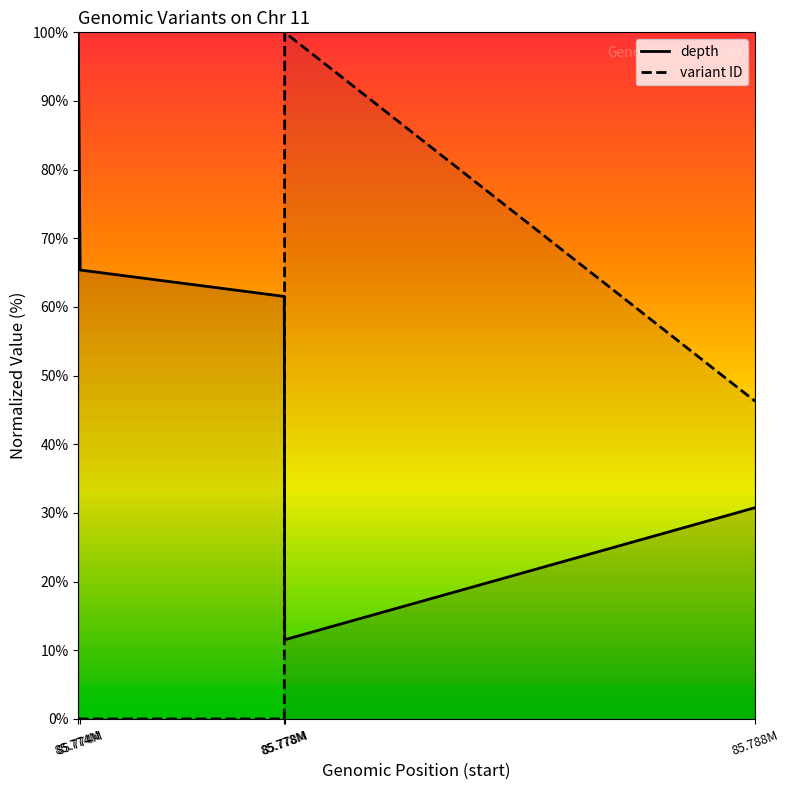

Which label corresponds to the smallest value in the chart?

85.774M